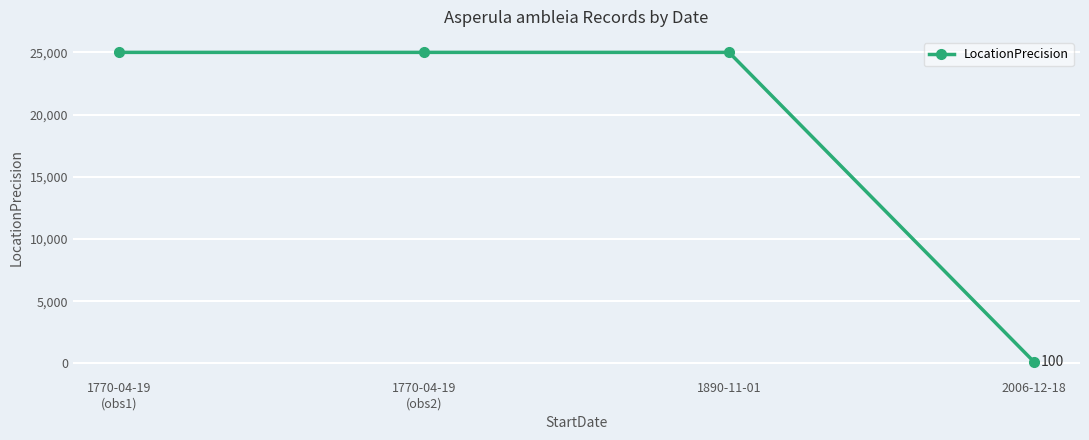

What is the change in value from 1770-04-19
(obs1) to 2006-12-18?

-24900